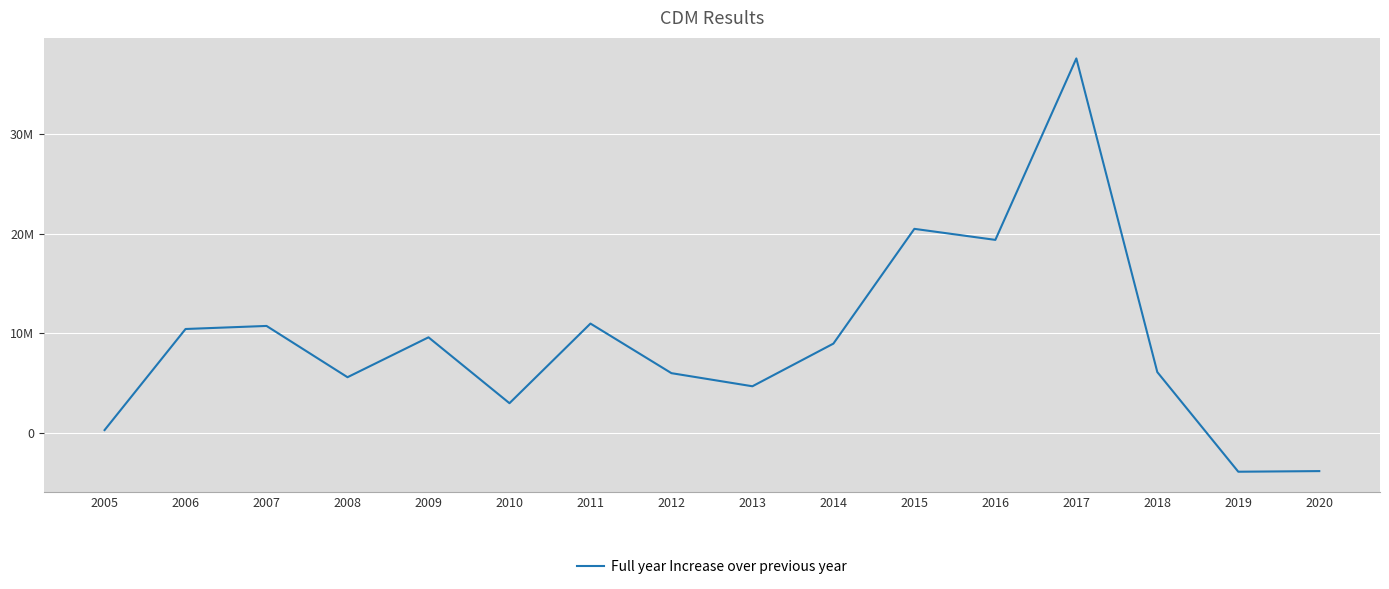

What is the value of the 14th point from the left?

6109132.4